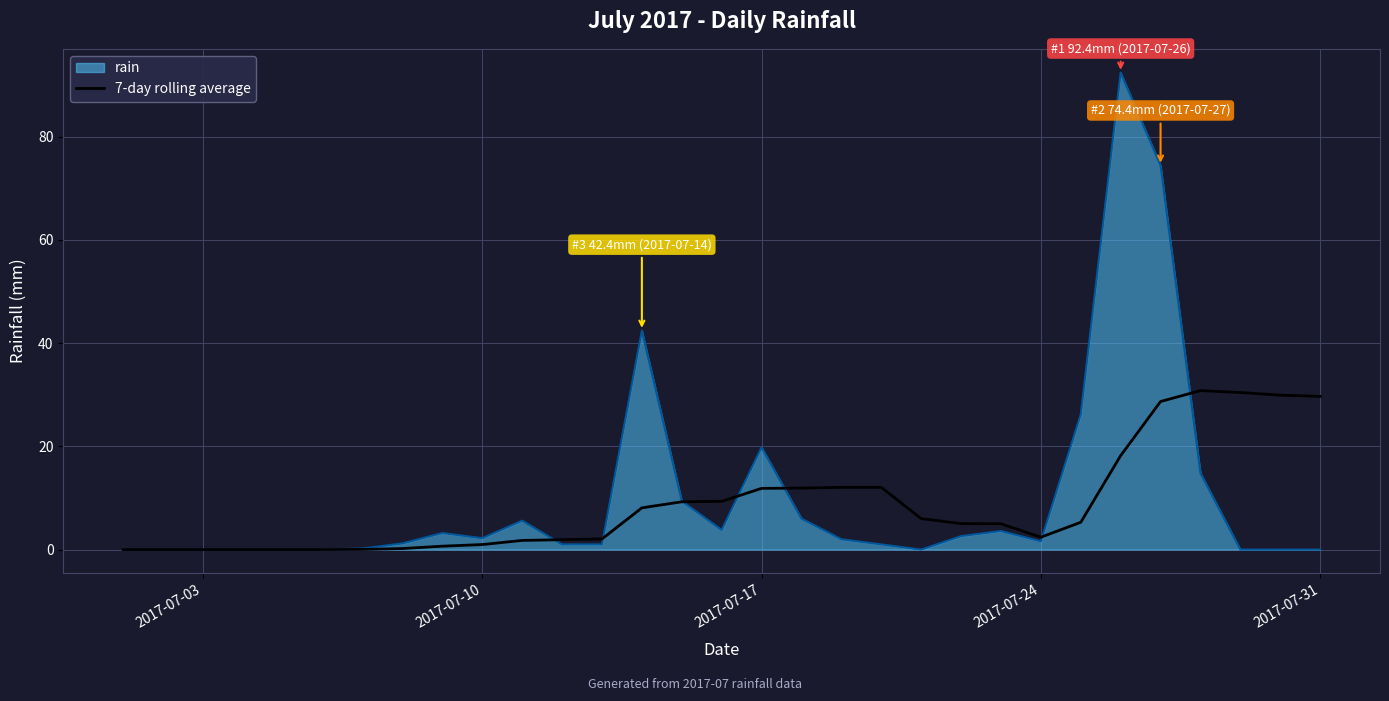

Which series has the widest spread of values?

rain